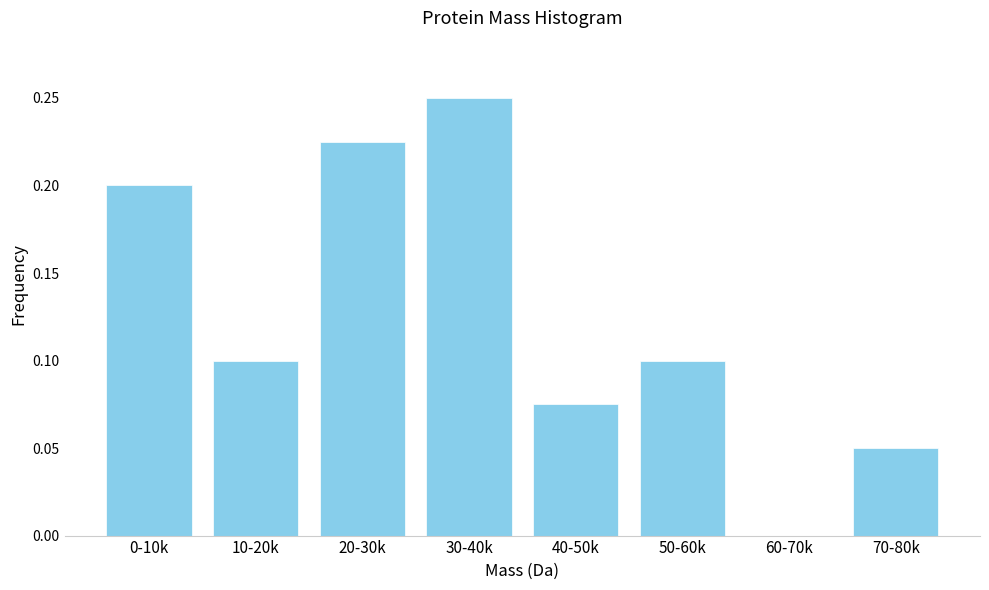

Which has a higher value, 60-70k or 70-80k?

70-80k